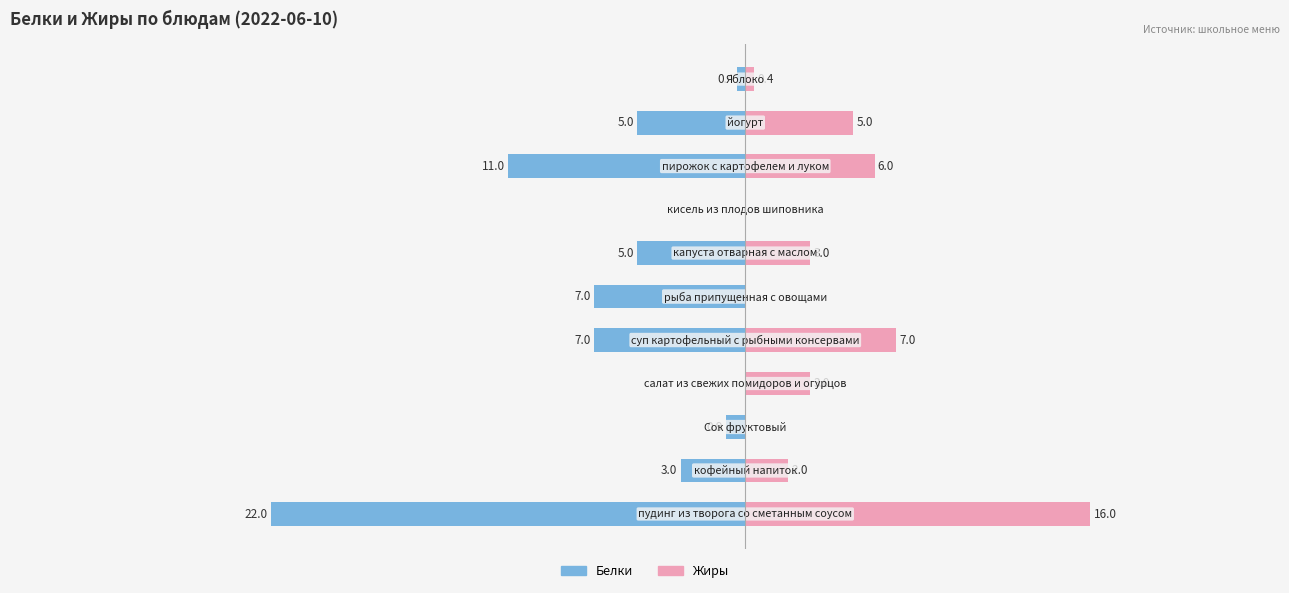

Rank the series at 20 from lowest to highest value.

Белки, Жиры